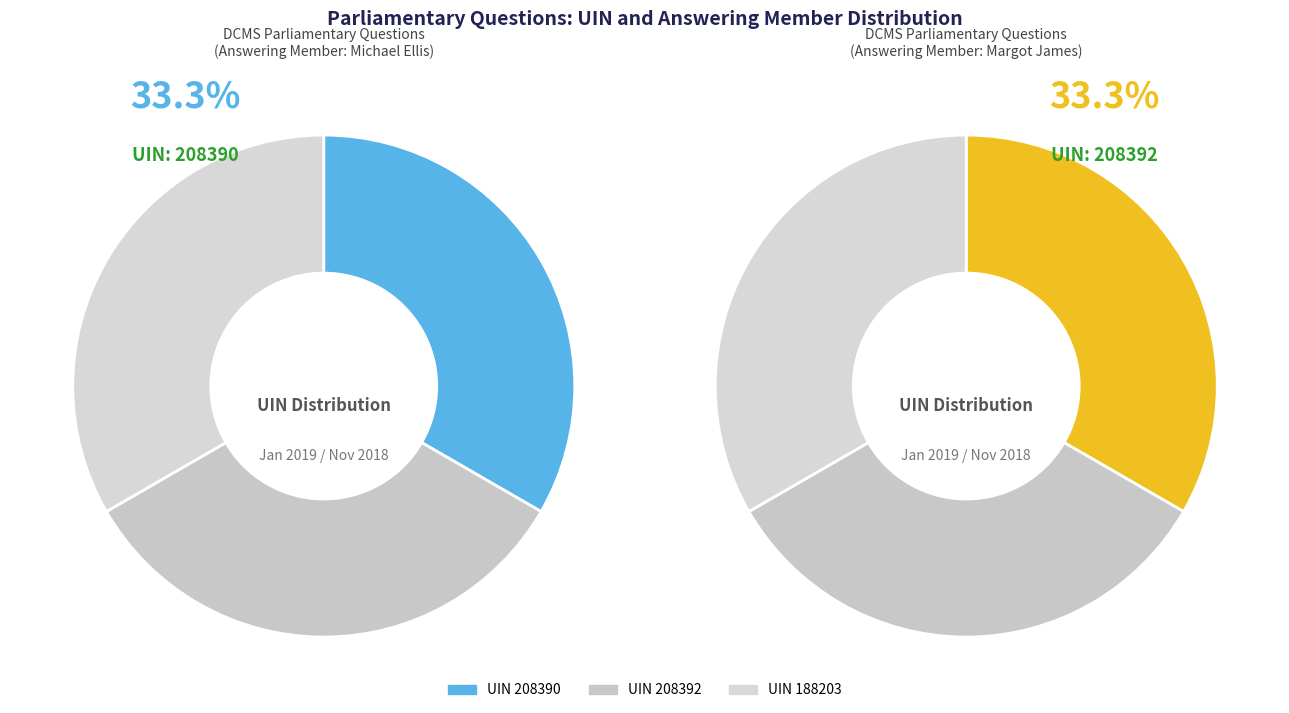

Which slice is the largest?

208392